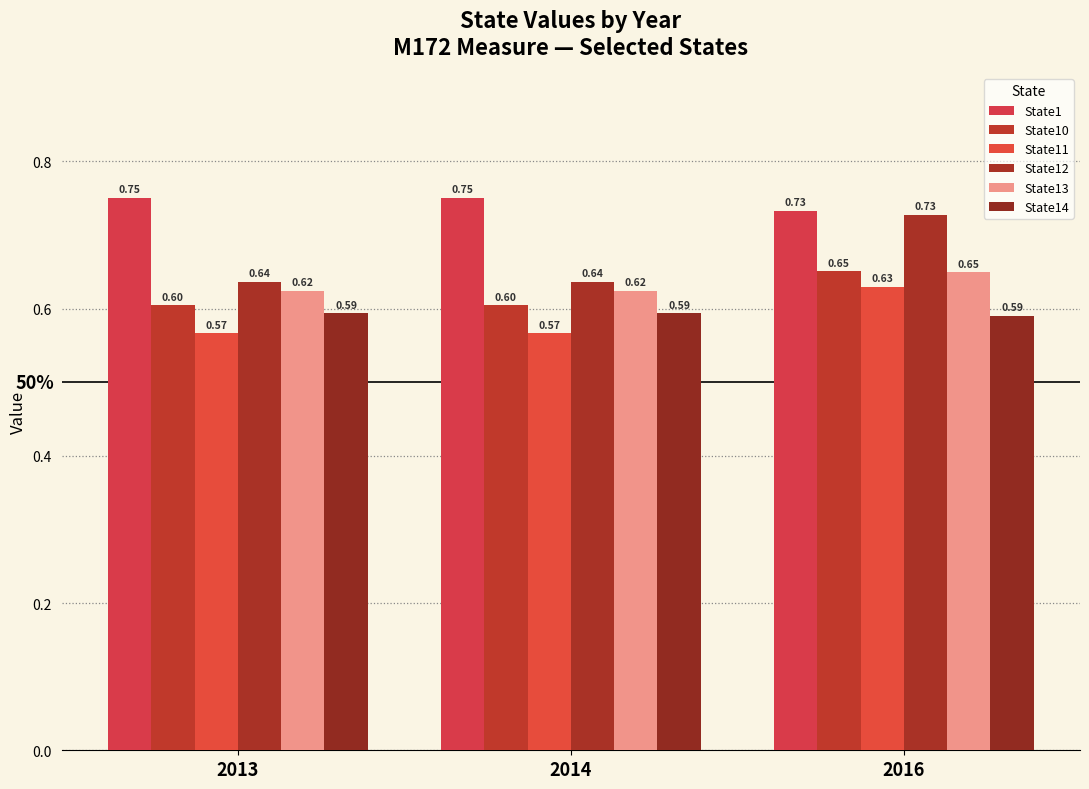

At how many categories does at least one series exceed 0?

3